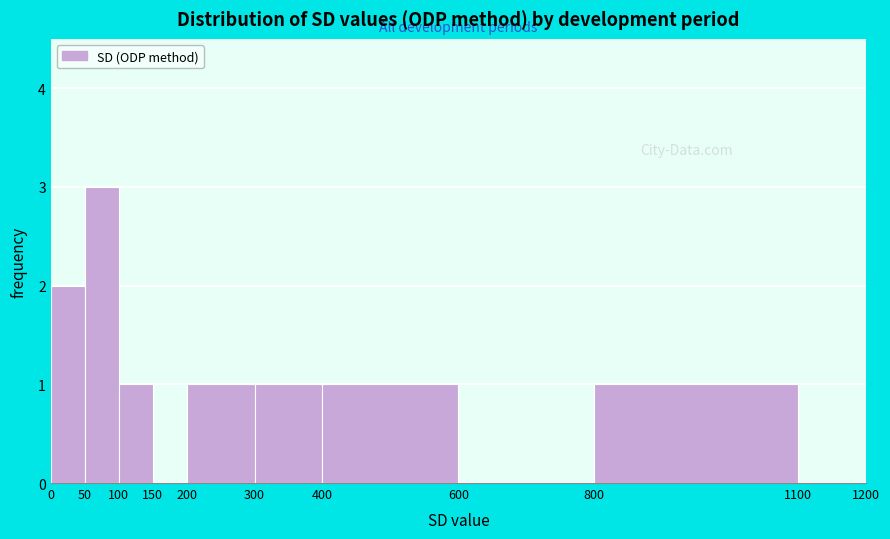

Over which range of the x-axis is the bar tallest?

50 to 100